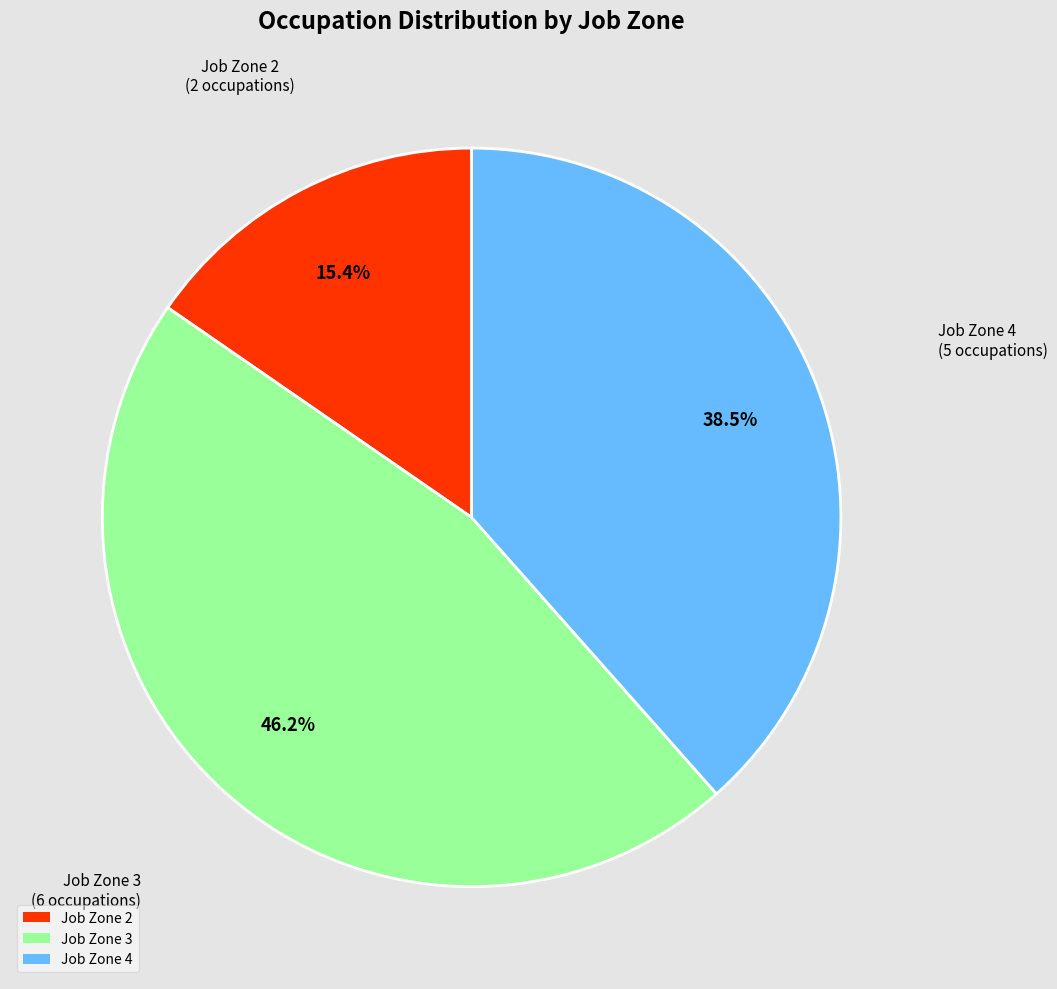

Is there any slice that represents more than half of the pie?

No